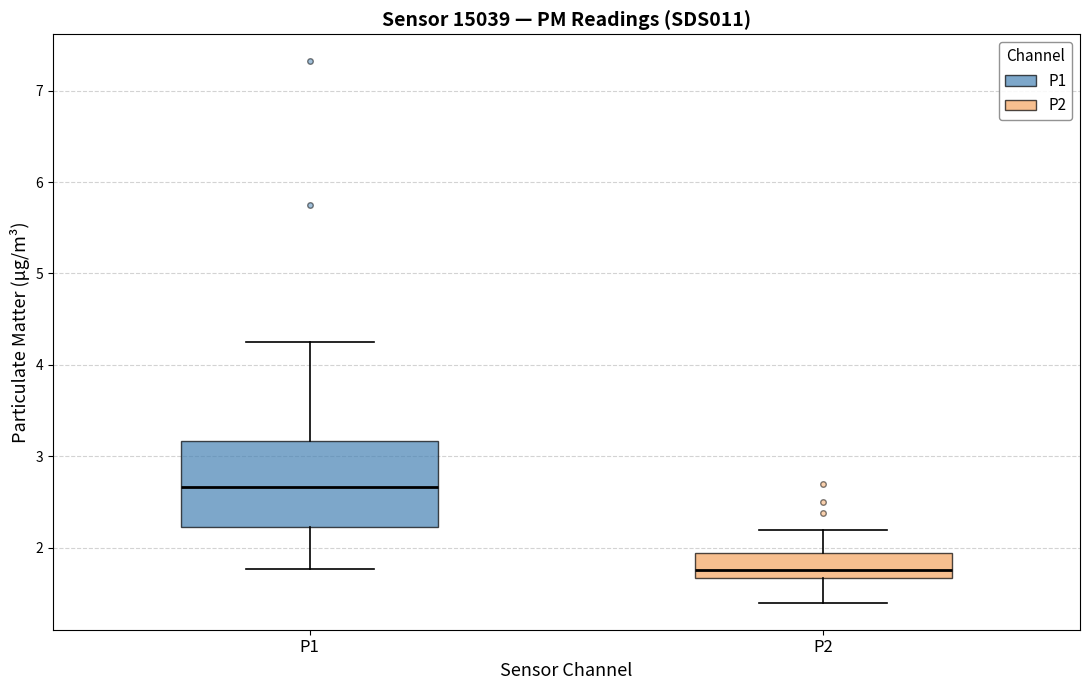

Reading left to right, read every box against the y-axis: the position of its median line, the range the box covers, and the ends of its whiskers. The values are not printed on the chart, so give them approximately, as read against the axis.

P1: median 2.7, box 2.2 to 3.2, whiskers 1.8 to 4.3
P2: median 1.8, box 1.7 to 1.9, whiskers 1.4 to 2.2